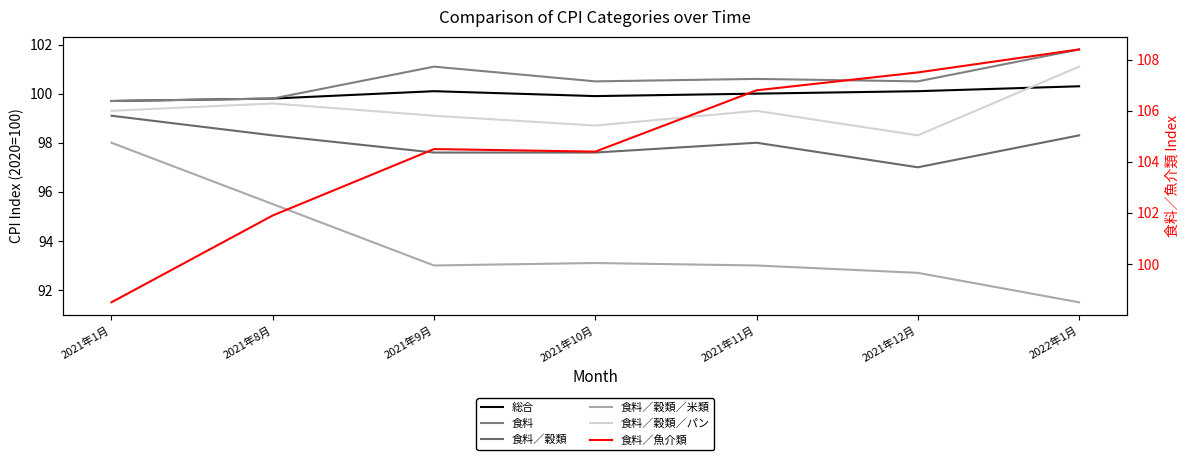

What is the spread (max minus min) of values at 2021年11月?

13.8